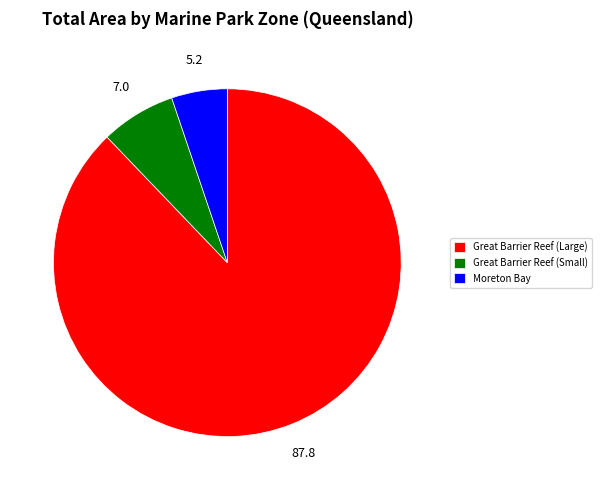

Which category accounts for the majority?

Great Barrier Reef (Large)